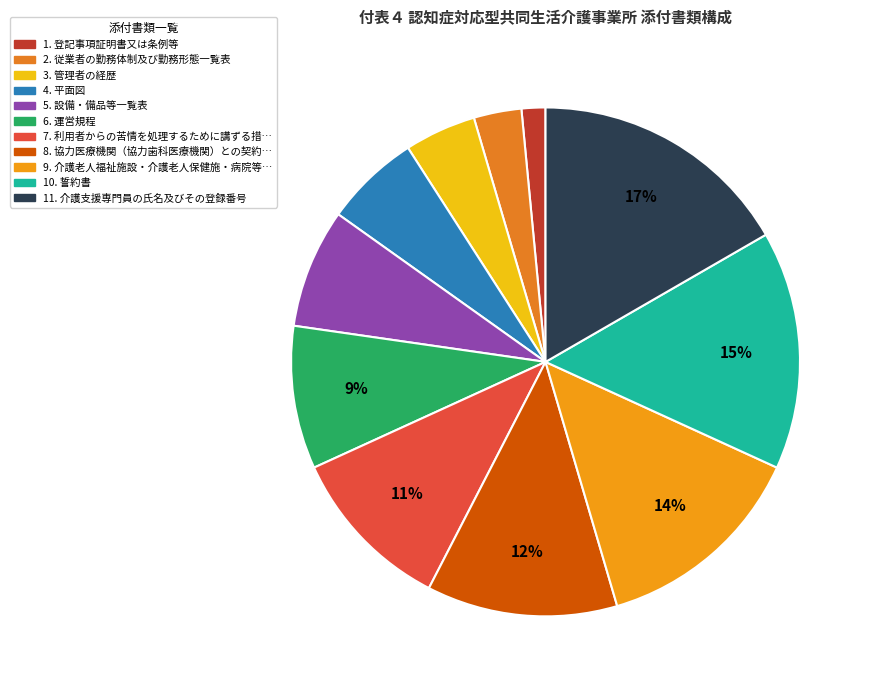

What is the smallest slice in the pie chart?

登記事項証明書又は条例等